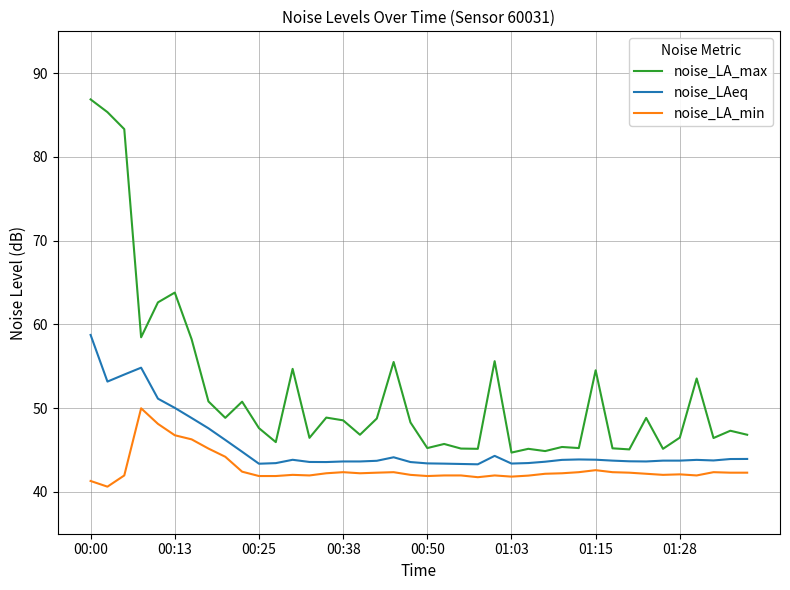

What is the difference between the maximum and minimum values in the noise_LA_max series?

42.2